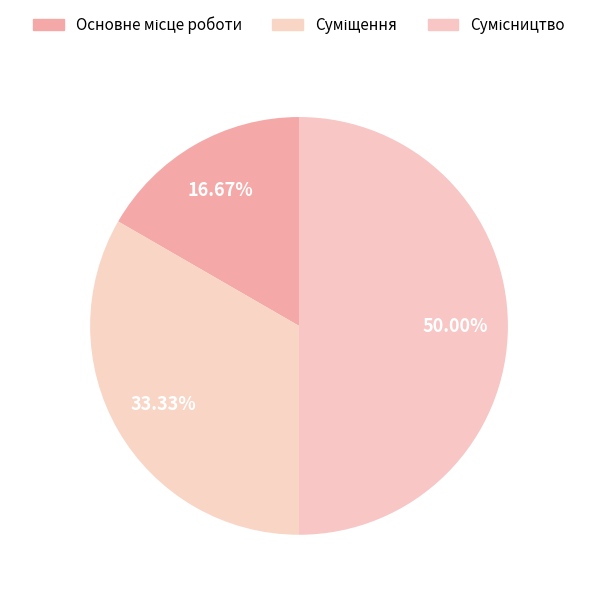

How many slices are in this pie chart?

3